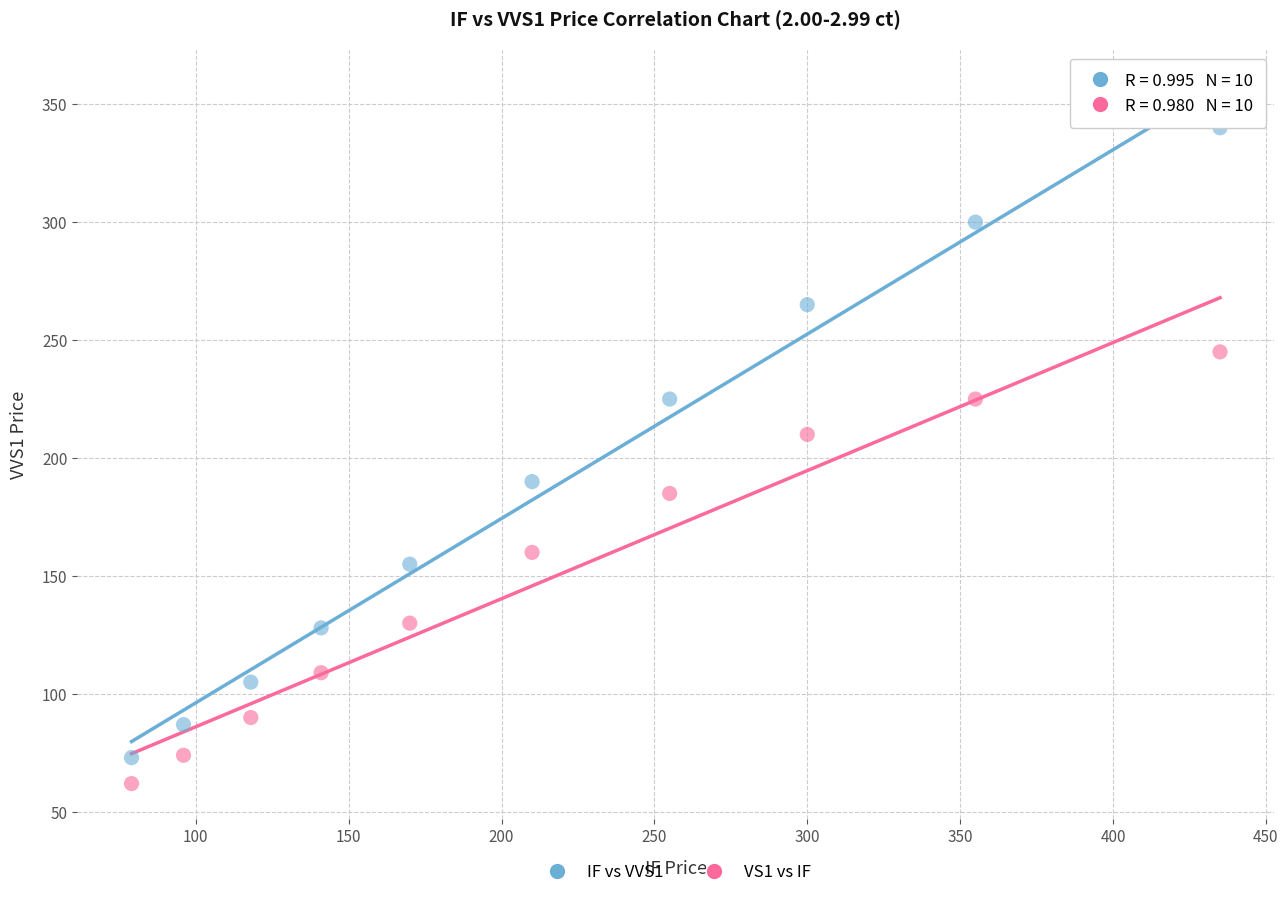

Across all data points, what is the range of X values (max minus min)?

356